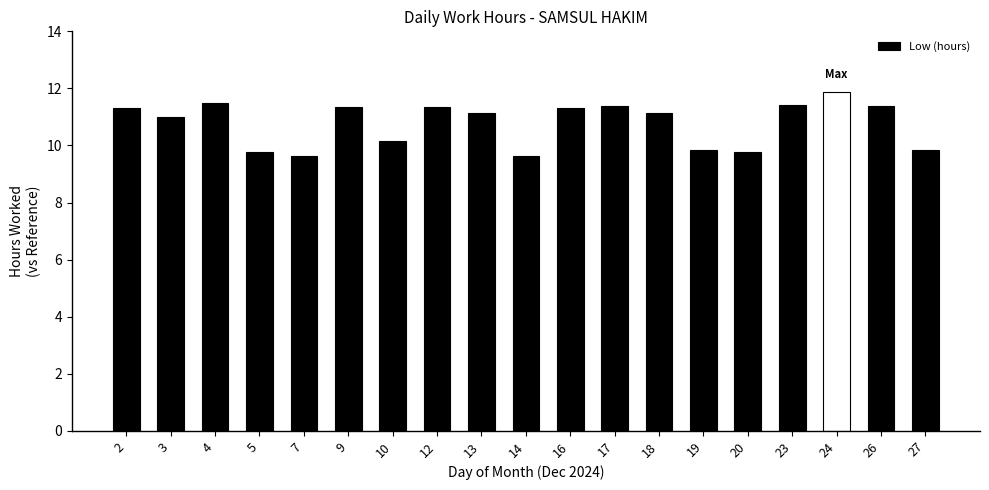

Which label corresponds to the largest value in the chart?

24